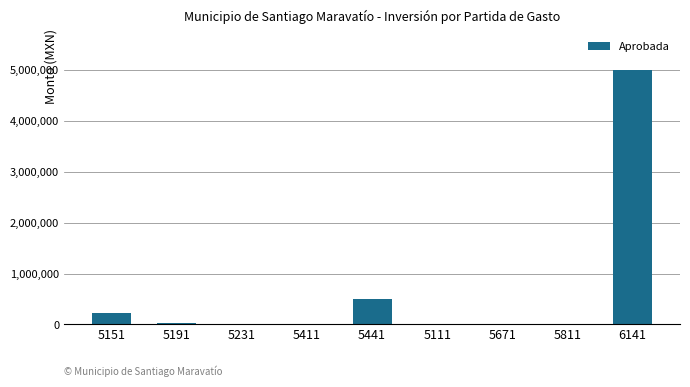

Is it true that the value at 6141 is 5000000.0?

True